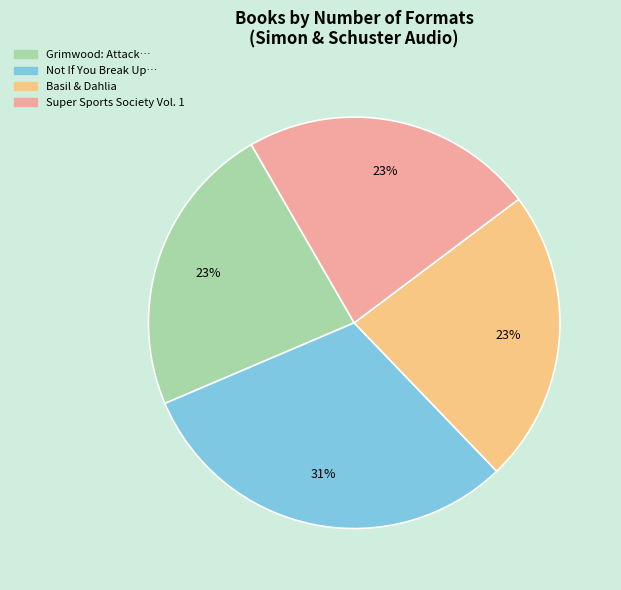

To the nearest percent, what is the average slice percentage?

25%